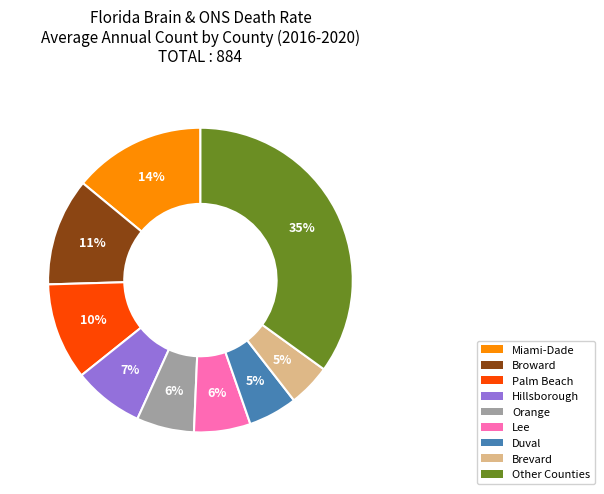

How many slices are in this pie chart?

9